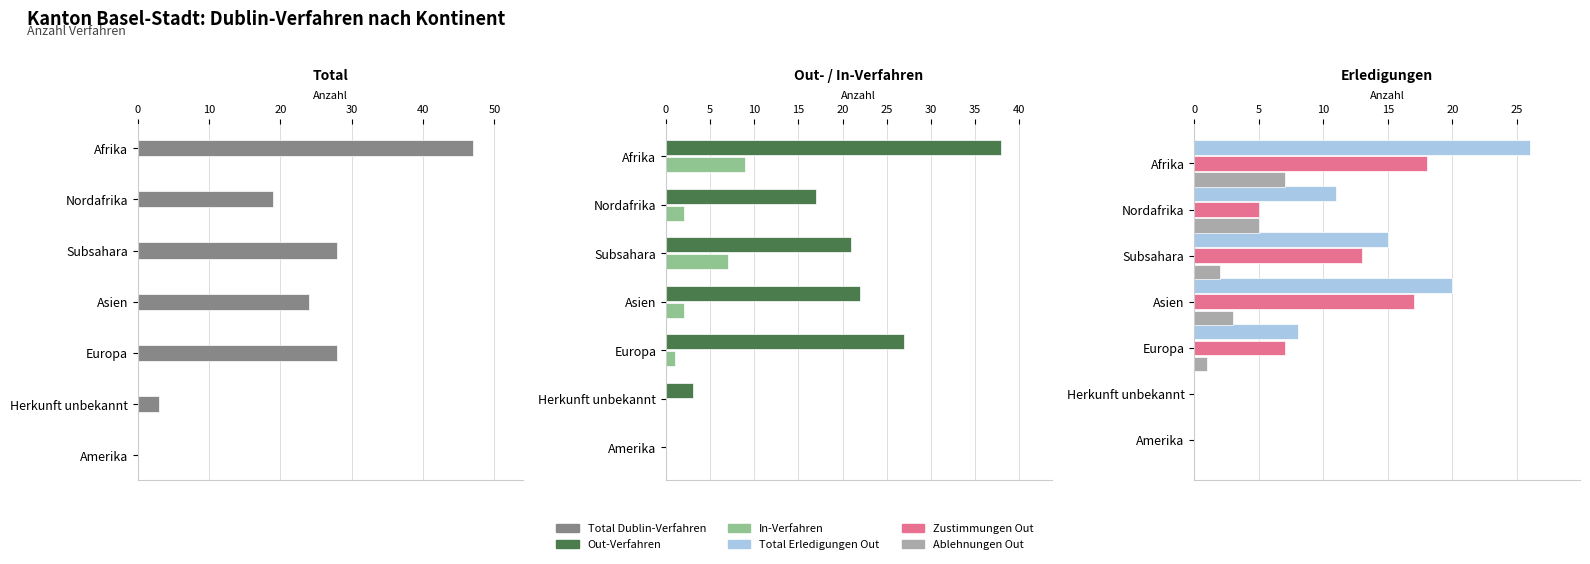

Reading left to right, list all the values displayed in this chart.

Total Dublin-Verfahren: 47	19	28	24	28	3	0
Out-Verfahren: 38	17	21	22	27	3	0
In-Verfahren: 9	2	7	2	1	0	0
Total Erledigungen Out: 26	11	15	20	8	0	0
Zustimmungen Out: 18	5	13	17	7	0	0
Ablehnungen Out: 7	5	2	3	1	0	0